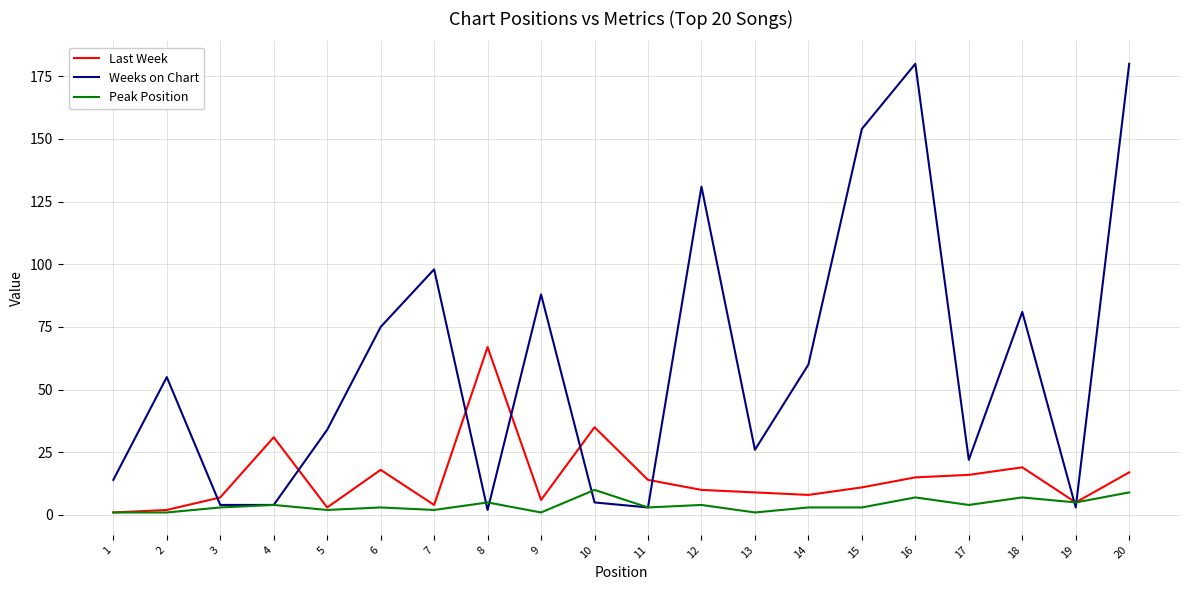

Reading left to right, what are all the values shown in this chart?

Last Week: 1=1	2=2	3=7	4=31	5=3	6=18	7=4	8=67	9=6	10=35	11=14	12=10	13=9	14=8	15=11	16=15	17=16	18=19	19=5	20=17
Weeks on Chart: 1=14	2=55	3=4	4=4	5=34	6=75	7=98	8=2	9=88	10=5	11=3	12=131	13=26	14=60	15=154	16=180	17=22	18=81	19=3	20=180
Peak Position: 1=1	2=1	3=3	4=4	5=2	6=3	7=2	8=5	9=1	10=10	11=3	12=4	13=1	14=3	15=3	16=7	17=4	18=7	19=5	20=9